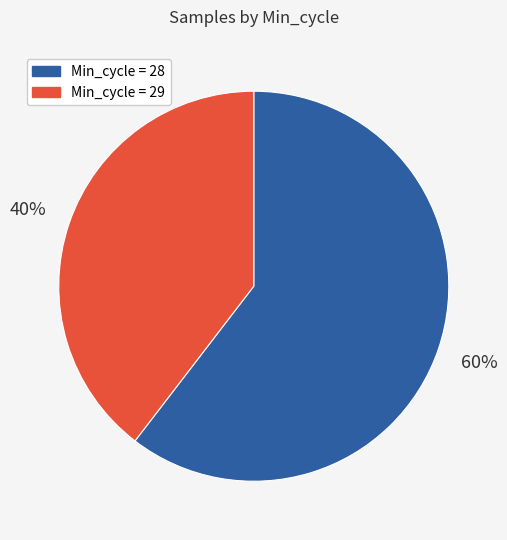

To the nearest percent, what is the average slice percentage?

50%